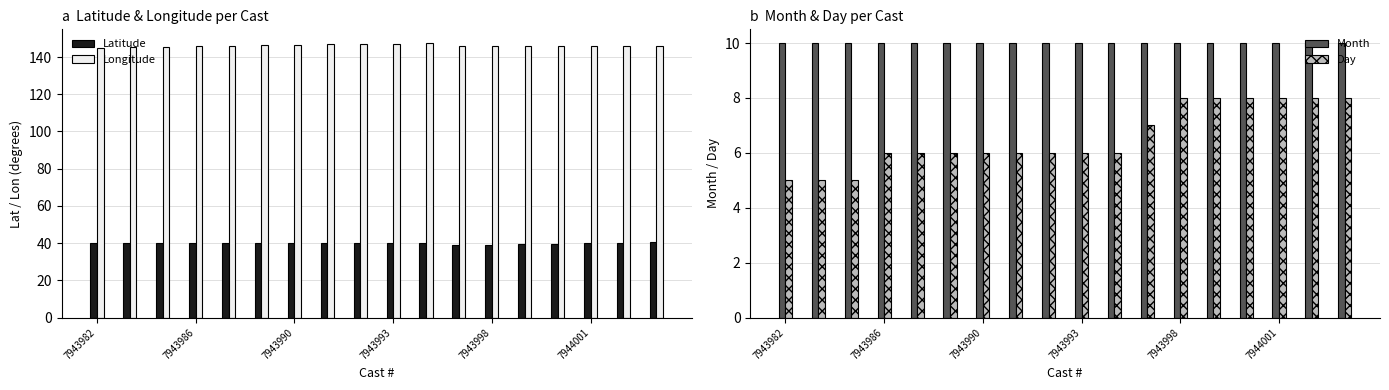

What is the minimum value for Latitude?

39.0